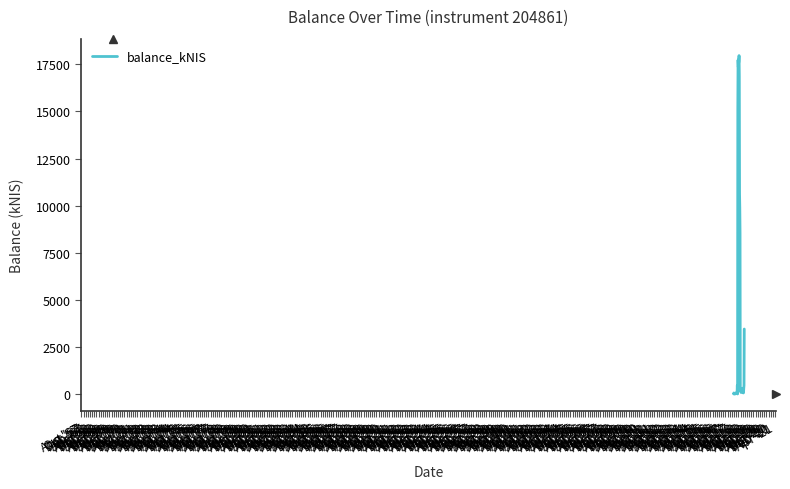

How many lines are shown in the chart?

1